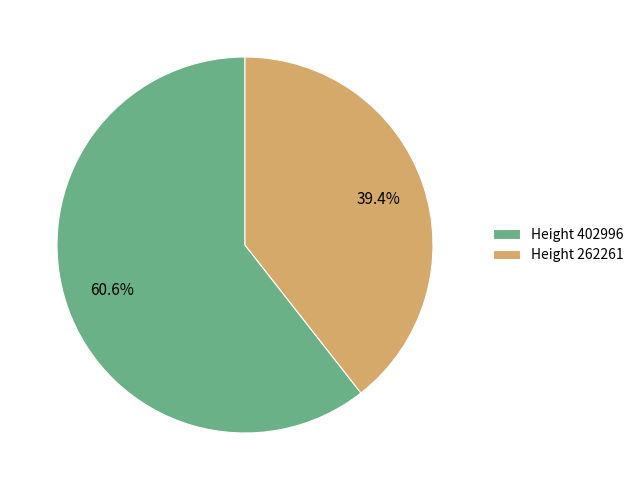

Does Height 262261 account for over 50% of the chart?

No